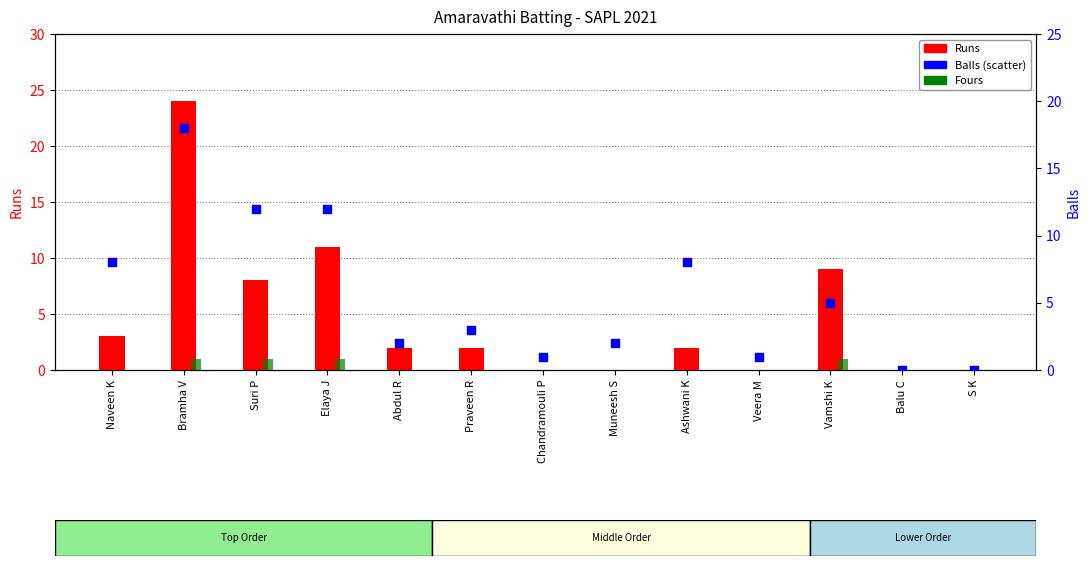

At how many categories does at least one series exceed 16?

1